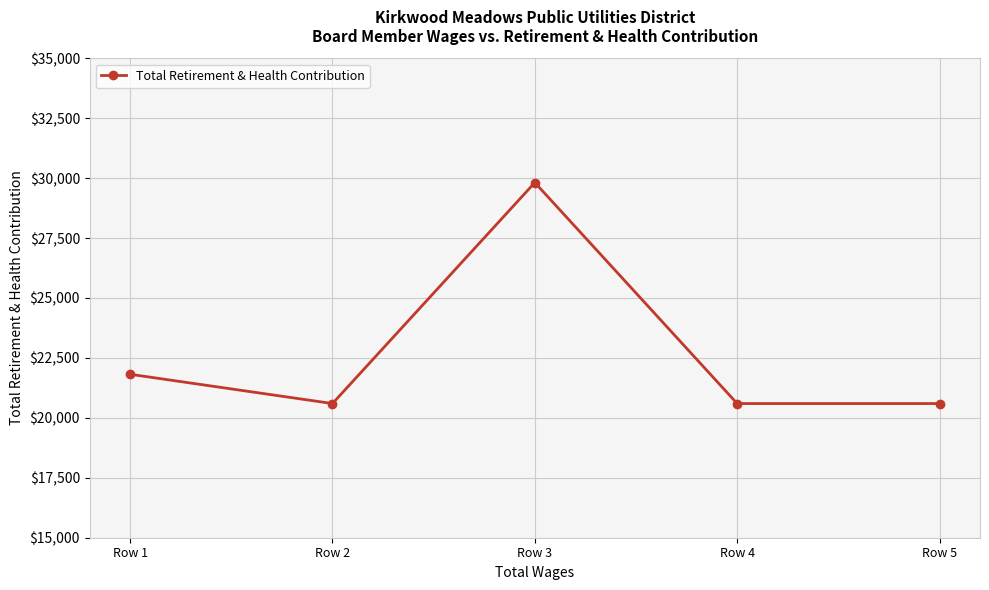

True or false: the data shows 7775 at Row 5.

False